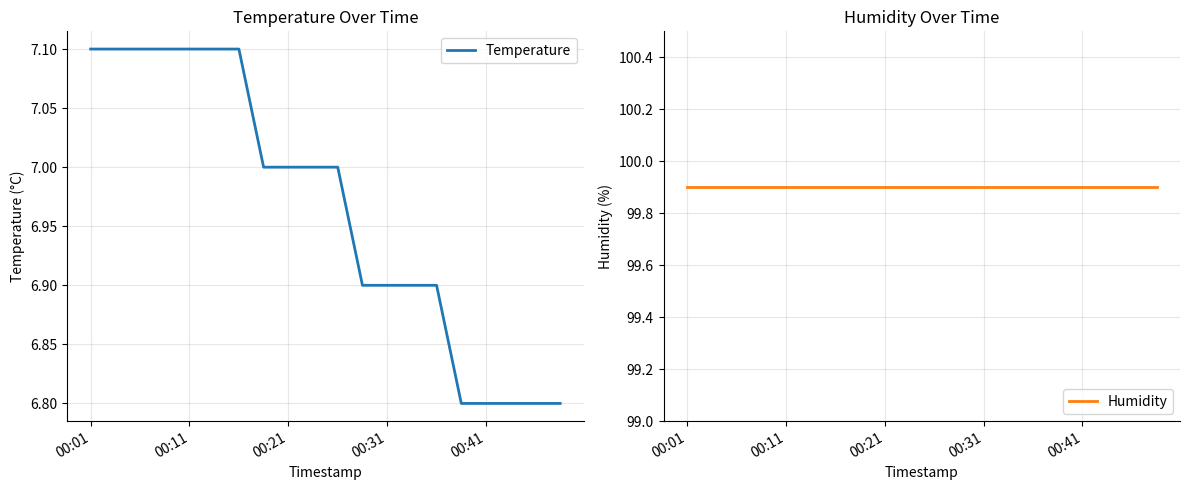

Is it true that Temperature equals 7.1 at 00:01?

True